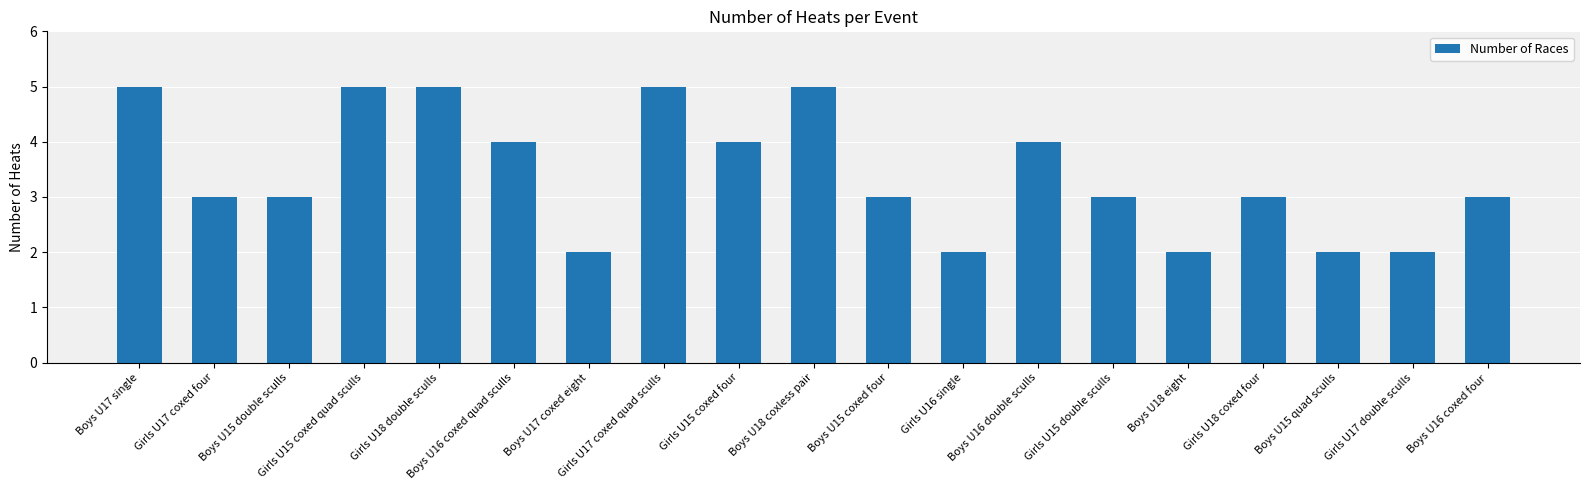

What is the sum of the values at Boys U15 coxed four and Boys U18 eight?

5